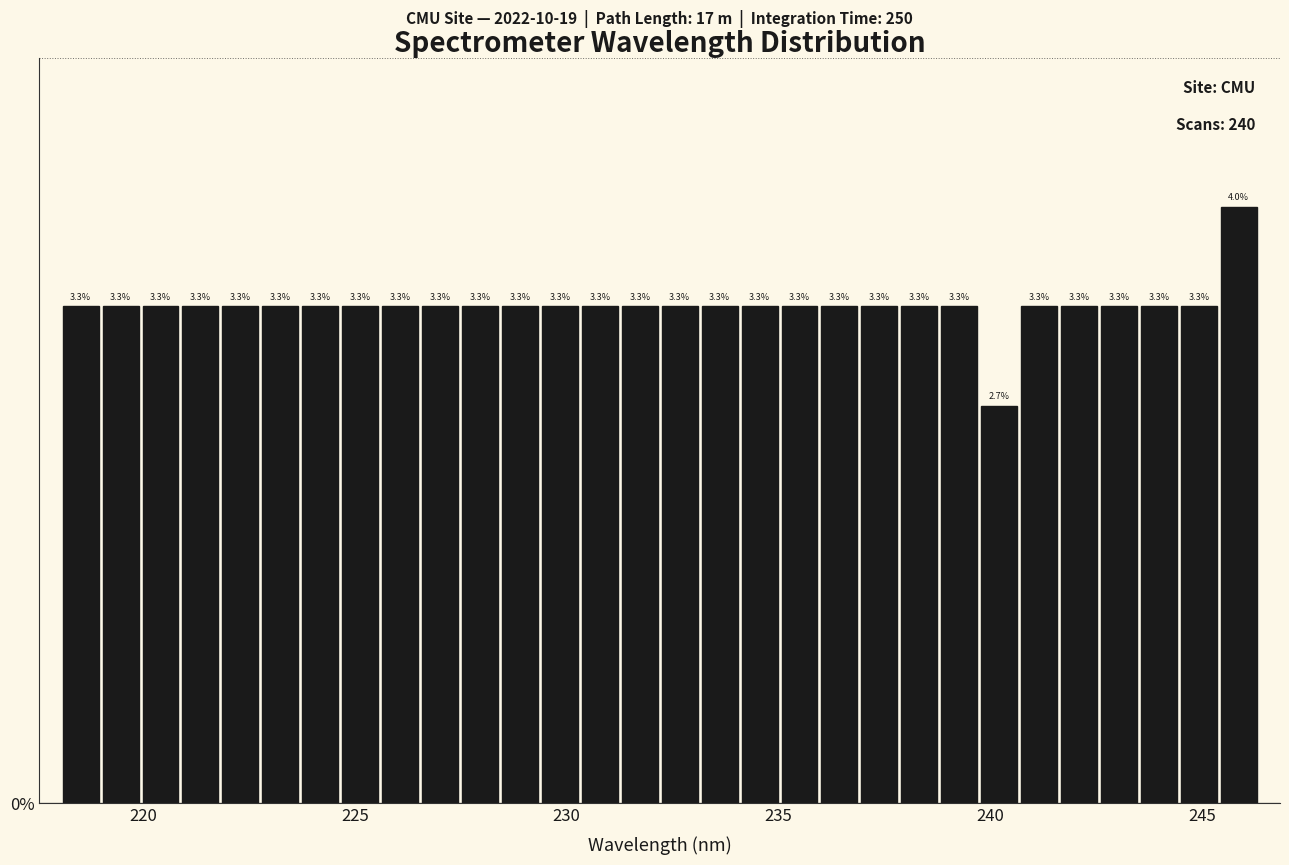

Around what value on the x-axis is the tallest bar? Give the approximate position of its centre, as read against the axis.

246.0